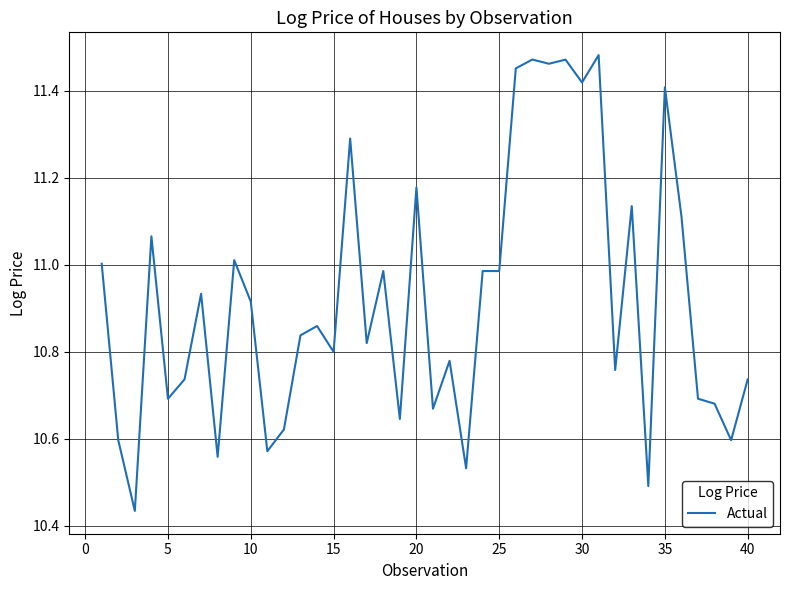

Does the chart have visible grid lines?

Yes